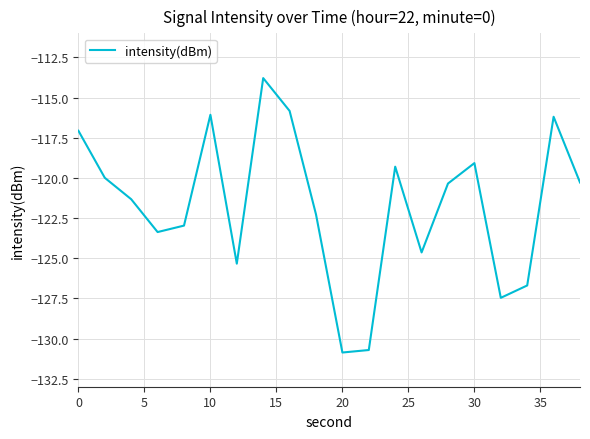

What is the difference between the maximum and minimum values?

17.1